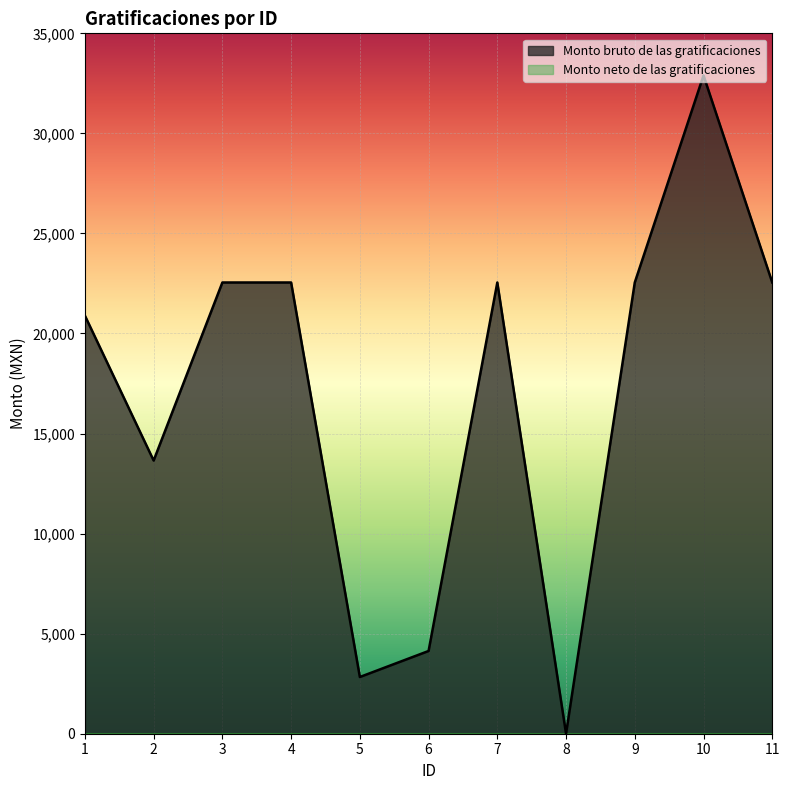

How many positive values are there?

10